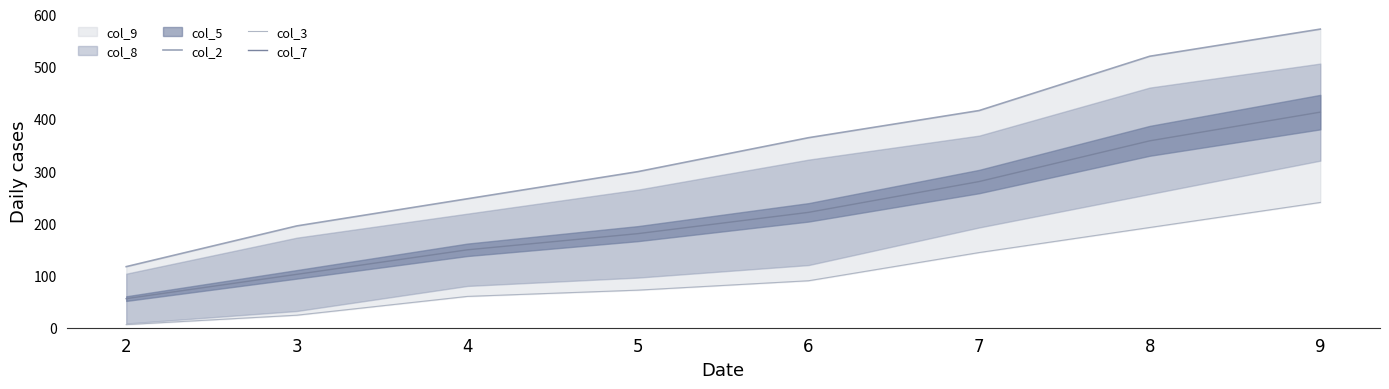

True or false: col_3 has more than 0 interior local peaks.

False